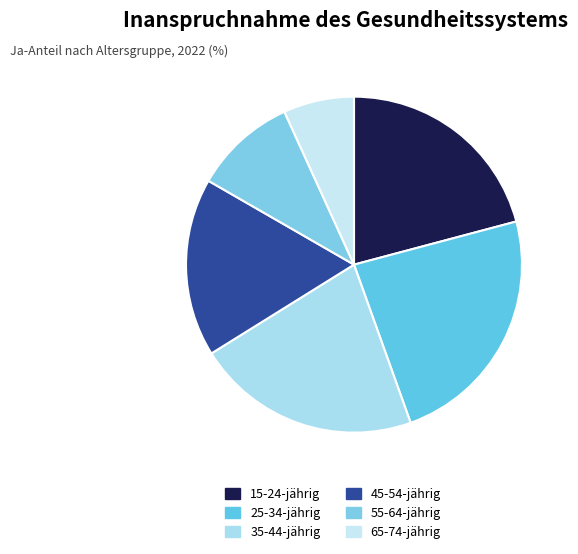

How many slices are in this pie chart?

6